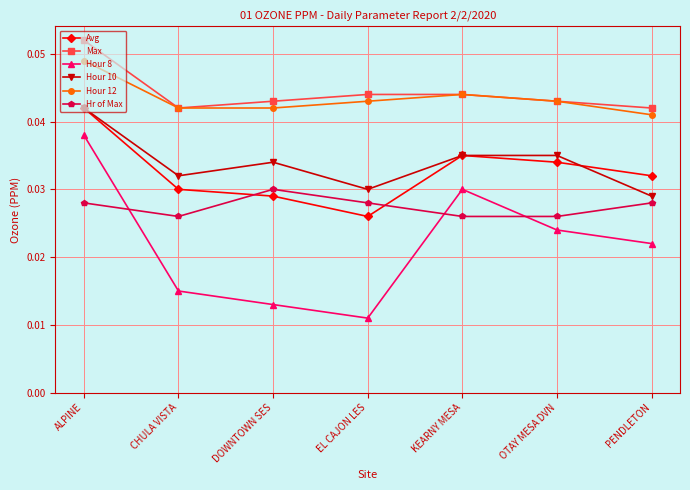

In Hour 8, how many points are lower than both neighbors (excluding endpoints)?

1